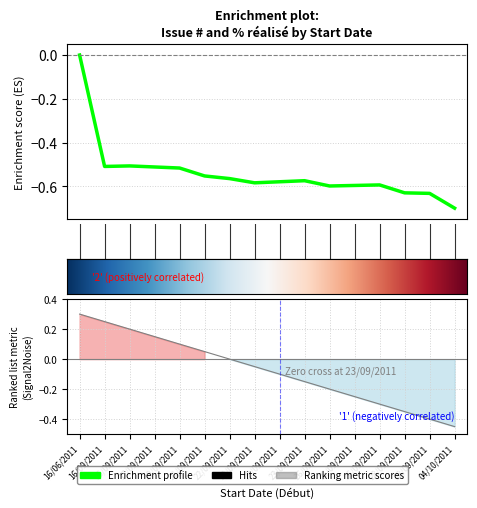

Reading right to left, extract all data points from this chart.

-0.7	-0.6	-0.6	-0.6	-0.6	-0.6	-0.6	-0.6	-0.6	-0.6	-0.6	-0.5	-0.5	-0.5	-0.5	-0.0